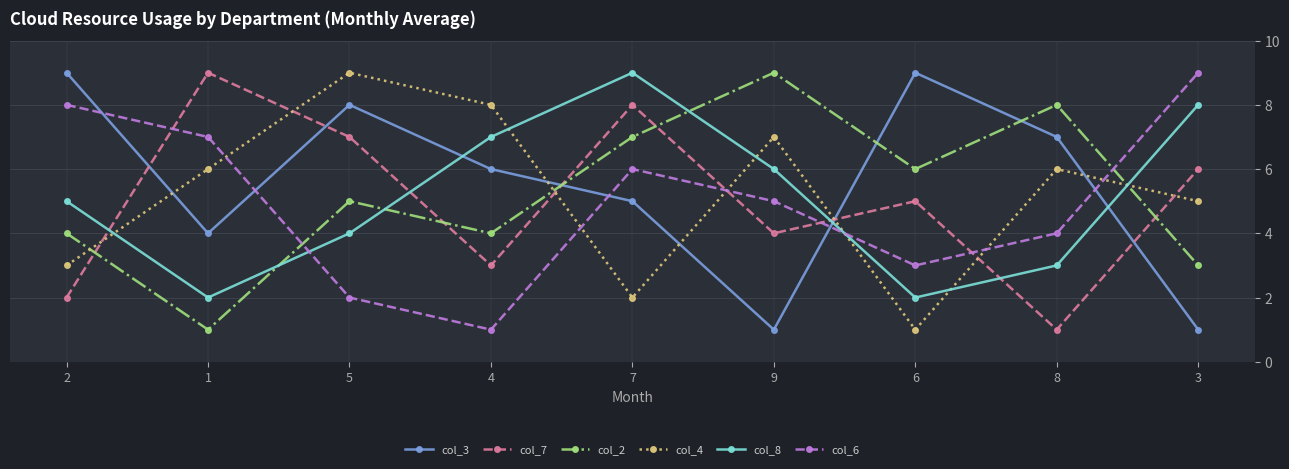

What is the lowest value of the col_8 series?

2